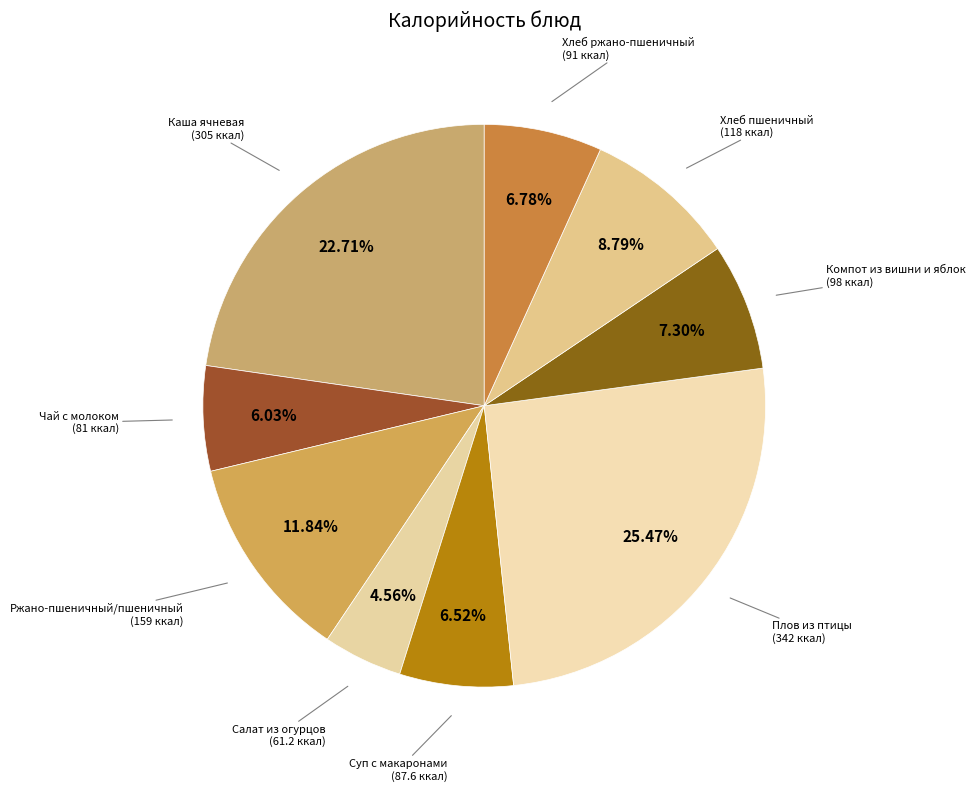

Is the sum of Салат из огурцов and Плов из птицы greater than half?

No